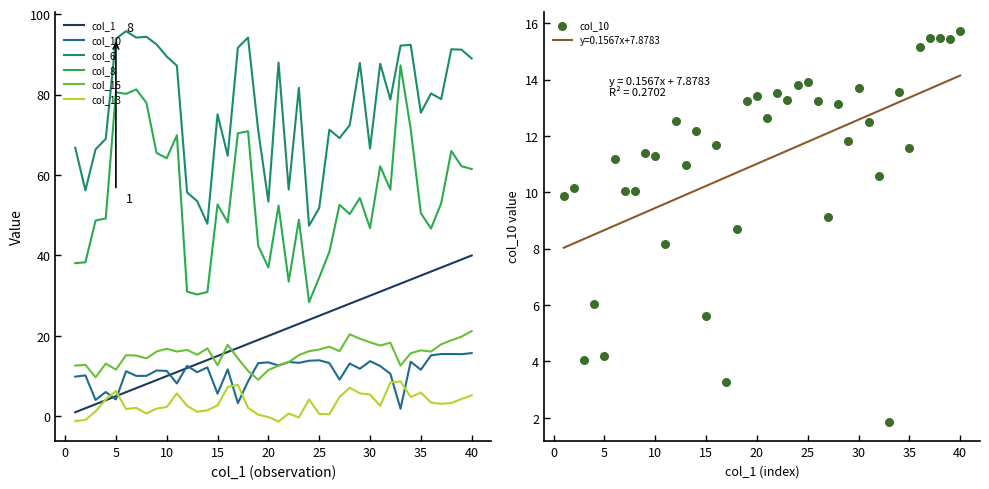

Which series contains the lowest Y value?

col_13